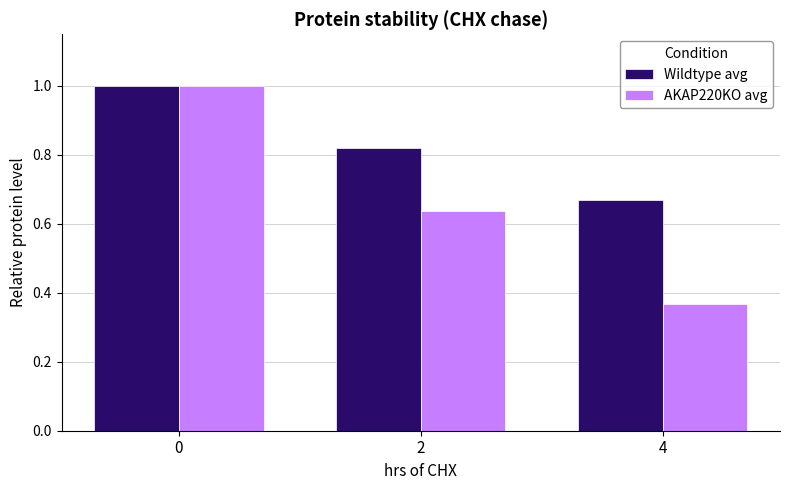

What is the difference between the highest and lowest values at 4?

0.3